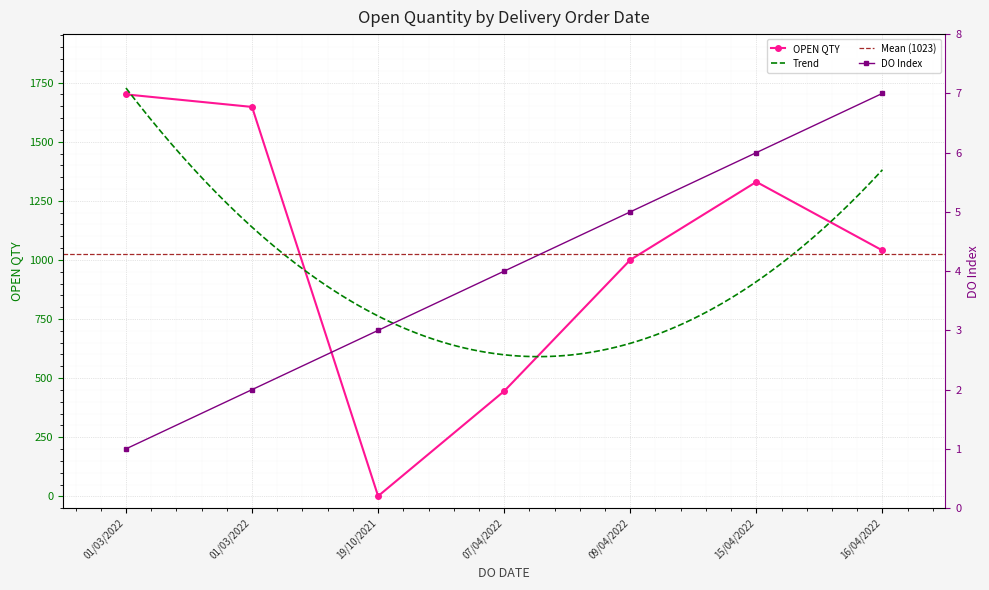

The value at 01/03/2022 is 2686. True or false?

False